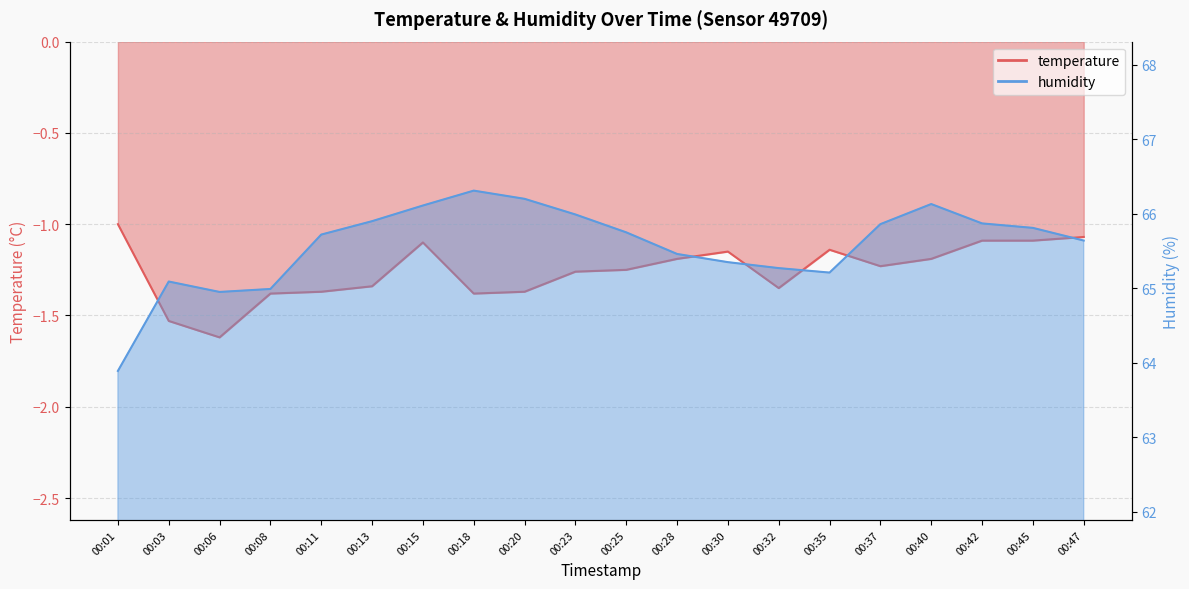

What is the difference between the highest and lowest values at 00:11?

67.1